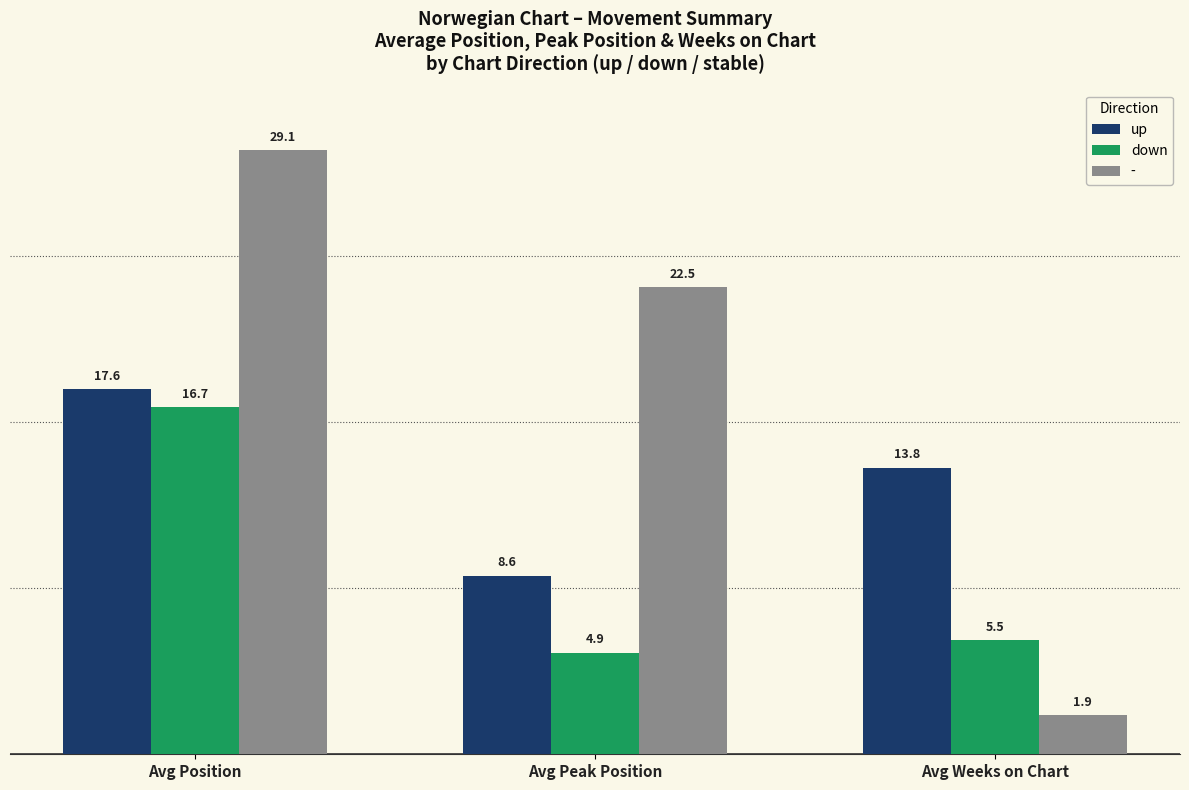

How many bars are there in total?

9